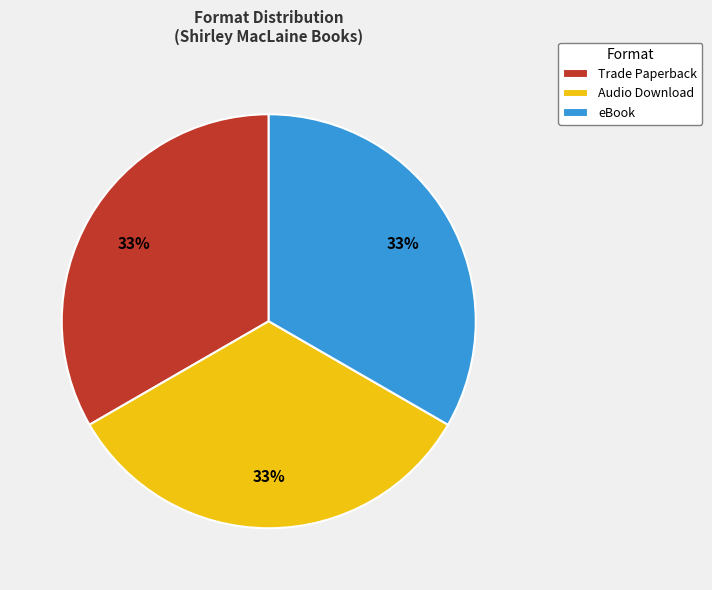

The Audio Download slice represents 33% of the pie. True or false?

True